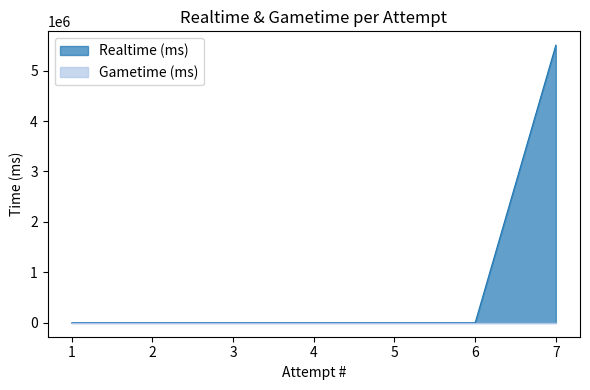

How many values are above zero?

1